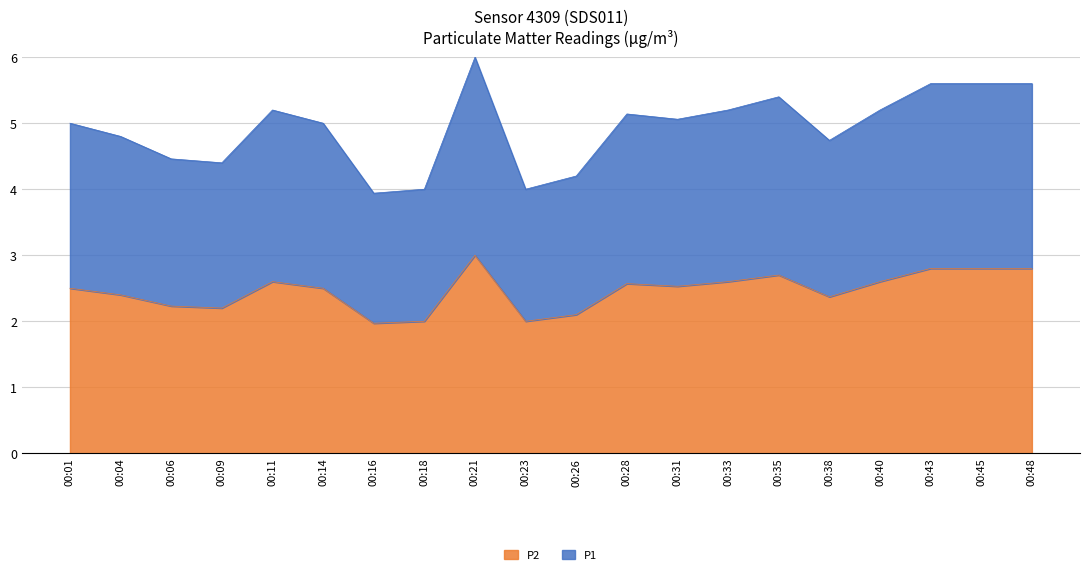

Does the chart have visible grid lines?

Yes